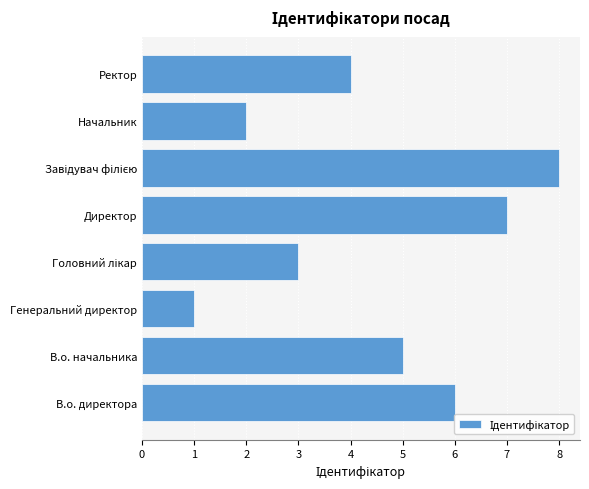

Reading bottom to top, extract all data points from this chart.

6	5	1	3	7	8	2	4